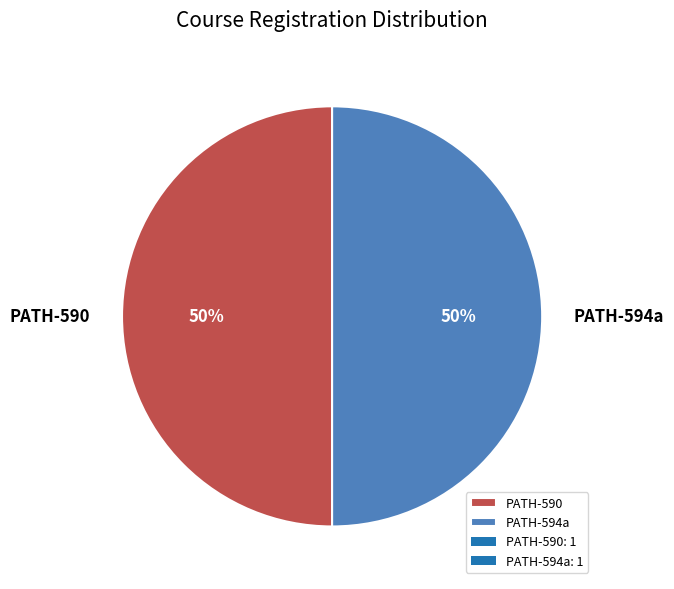

Approximately how many times larger is the value at PATH-590 compared to PATH-594a?

1.0